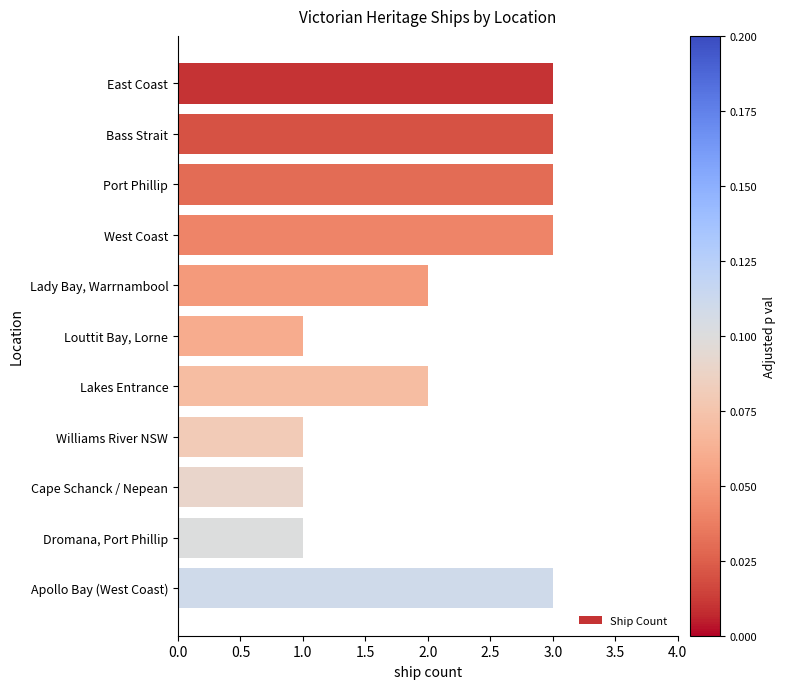

Is it true that the value at Lady Bay, Warrnambool is 1?

False